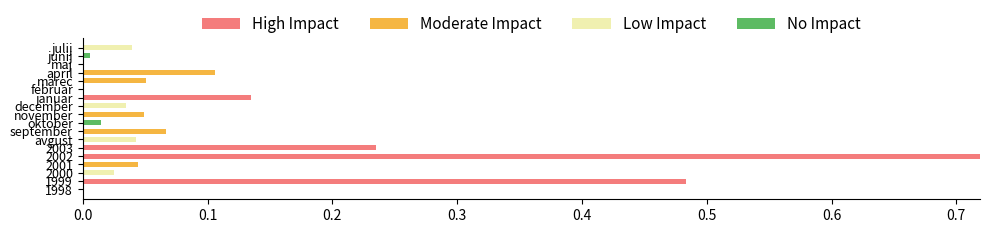

What are all the series names shown in the legend?

High Impact, Moderate Impact, Low Impact, No Impact